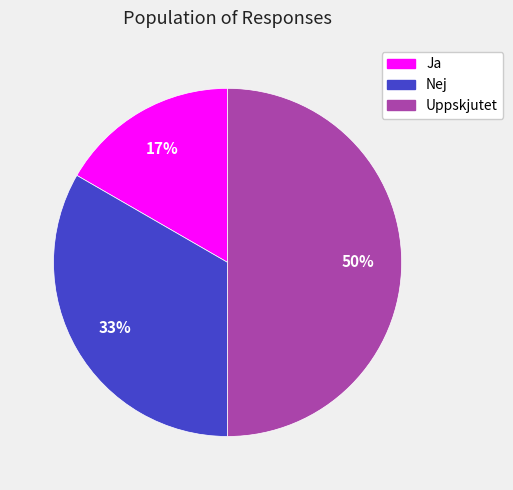

Rank the categories by value from highest to lowest.

Uppskjutet, Nej, Ja